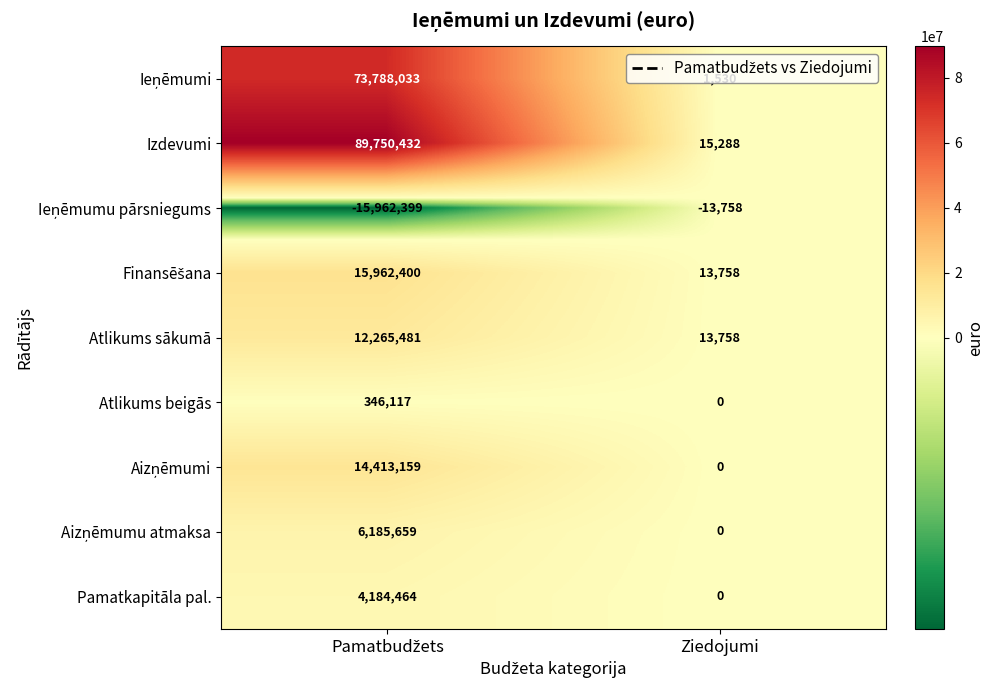

Which series has the largest range (max minus min)?

Izdevumi